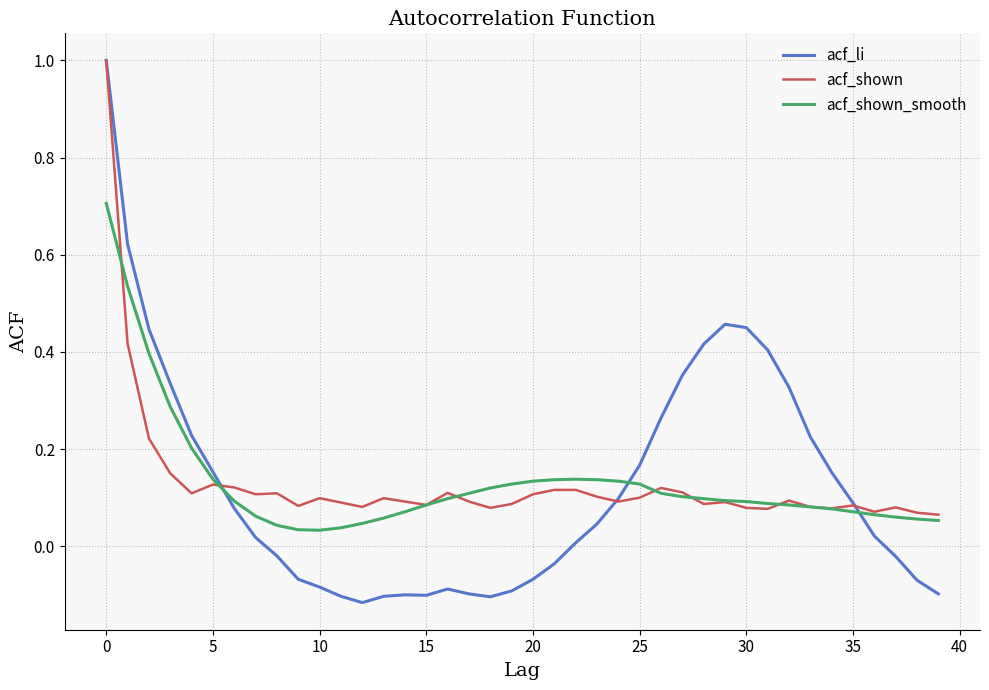

Which series has the largest range (max minus min)?

acf_li